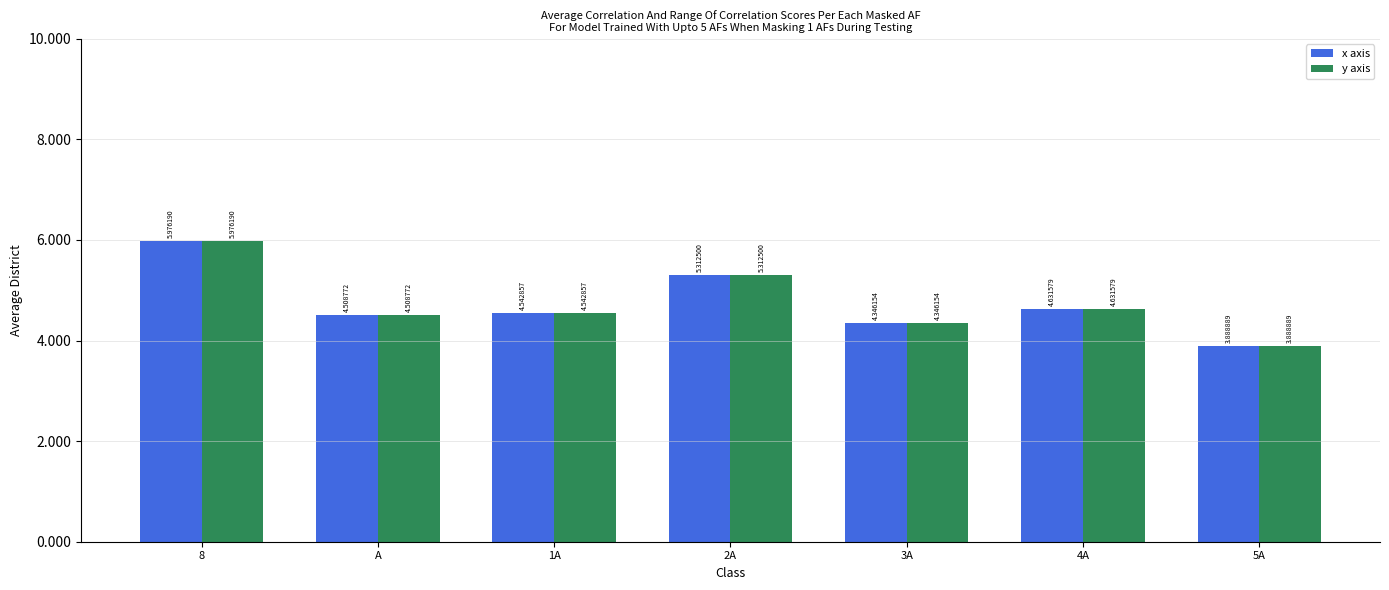

What is the sum of all y axis values?

33.2